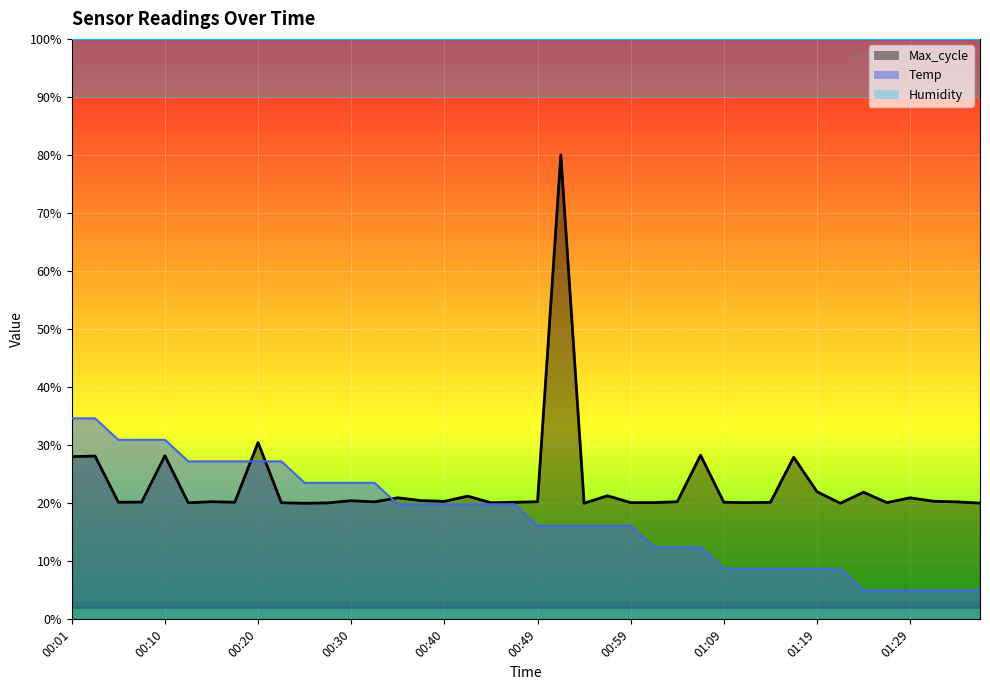

At how many categories does at least one series exceed 13?

40